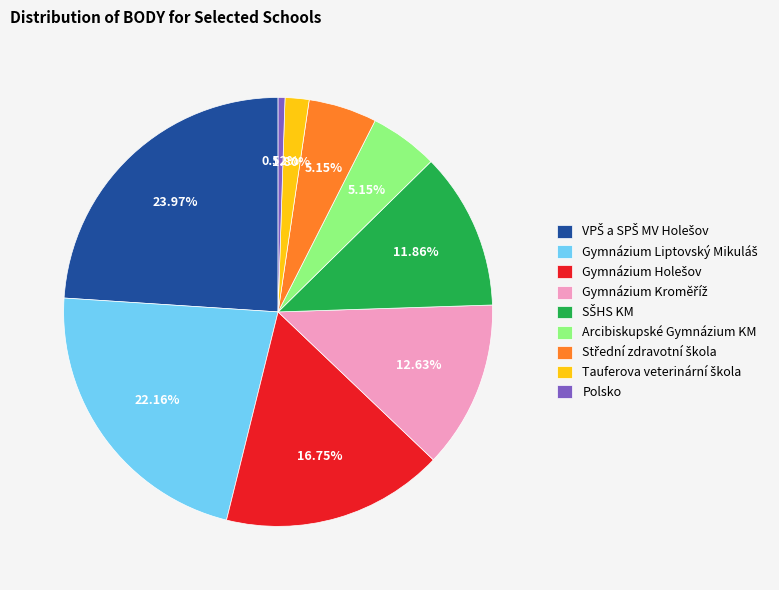

How many slices are in this pie chart?

9